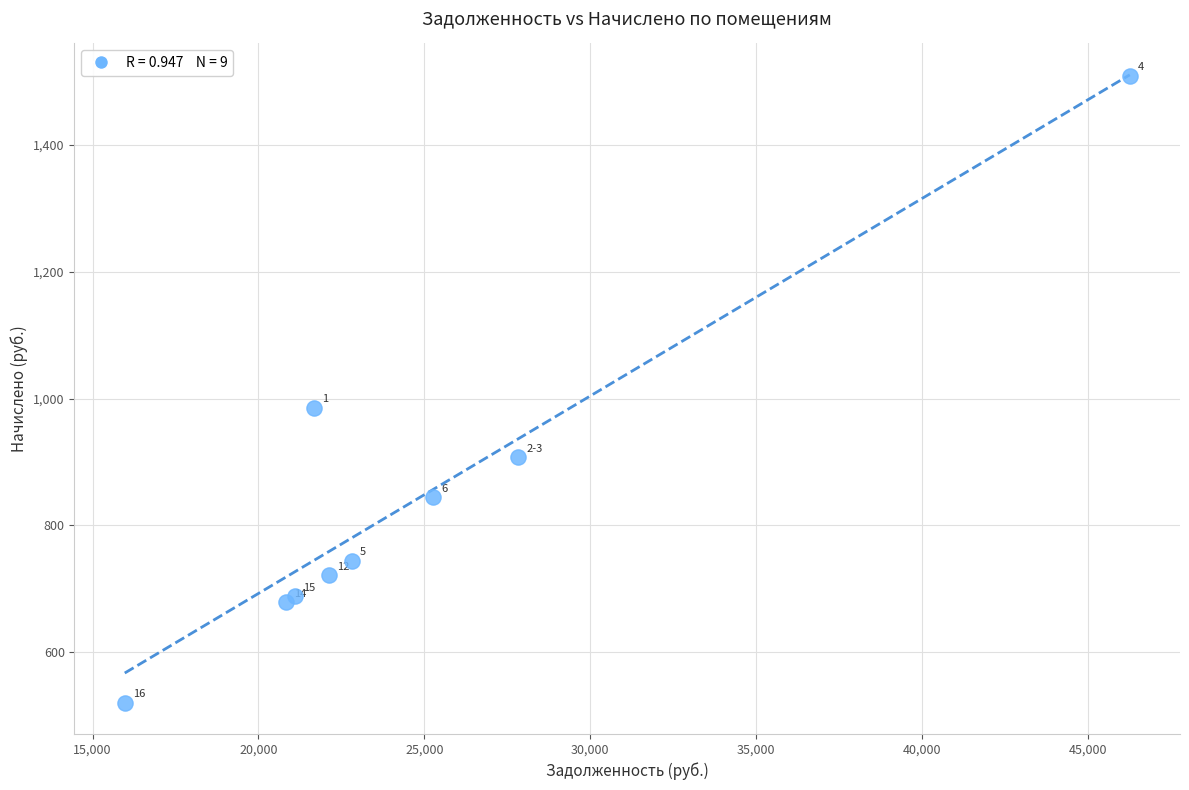

What Y value in the scatter plot is closest to 1014?

985.8